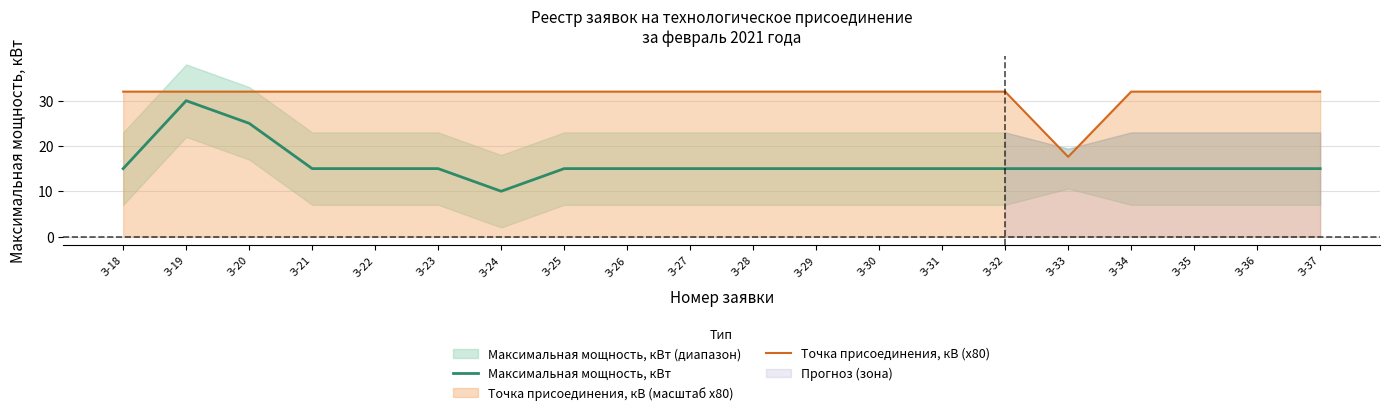

What is the value of the Точка присоединения, кВ (x80) point at the 9th from the left?

32.0